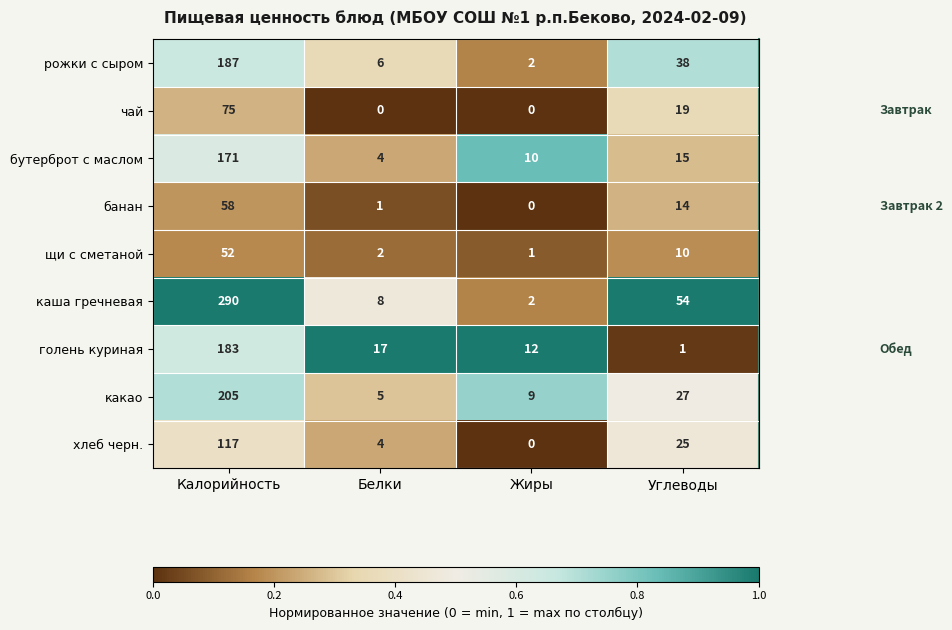

How many data points does each series have?

4